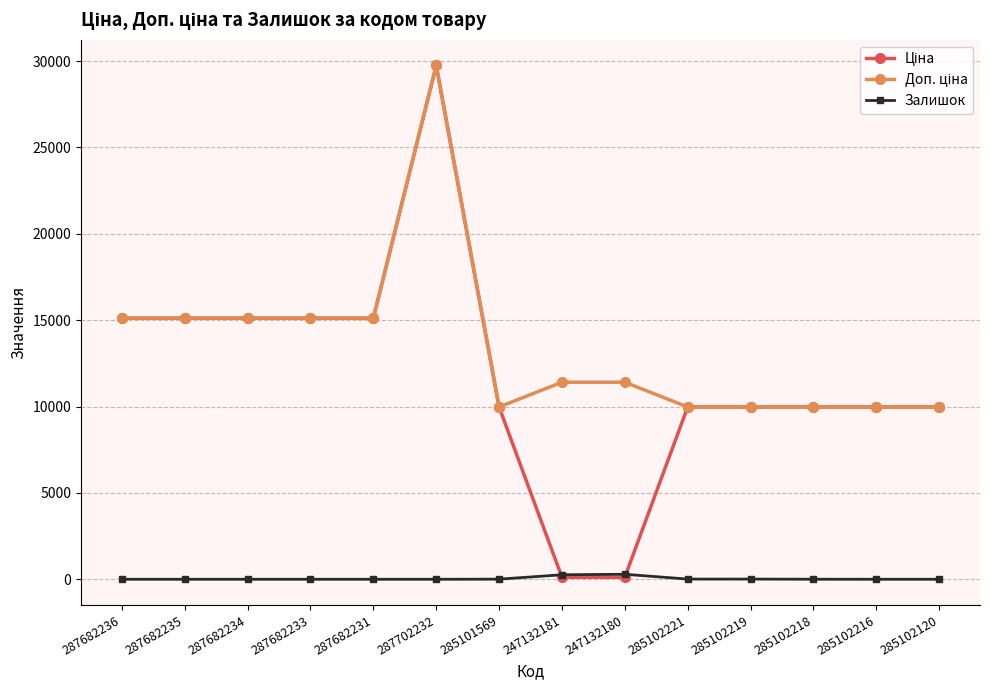

At which category does the chart reach its peak across all series?

287702232